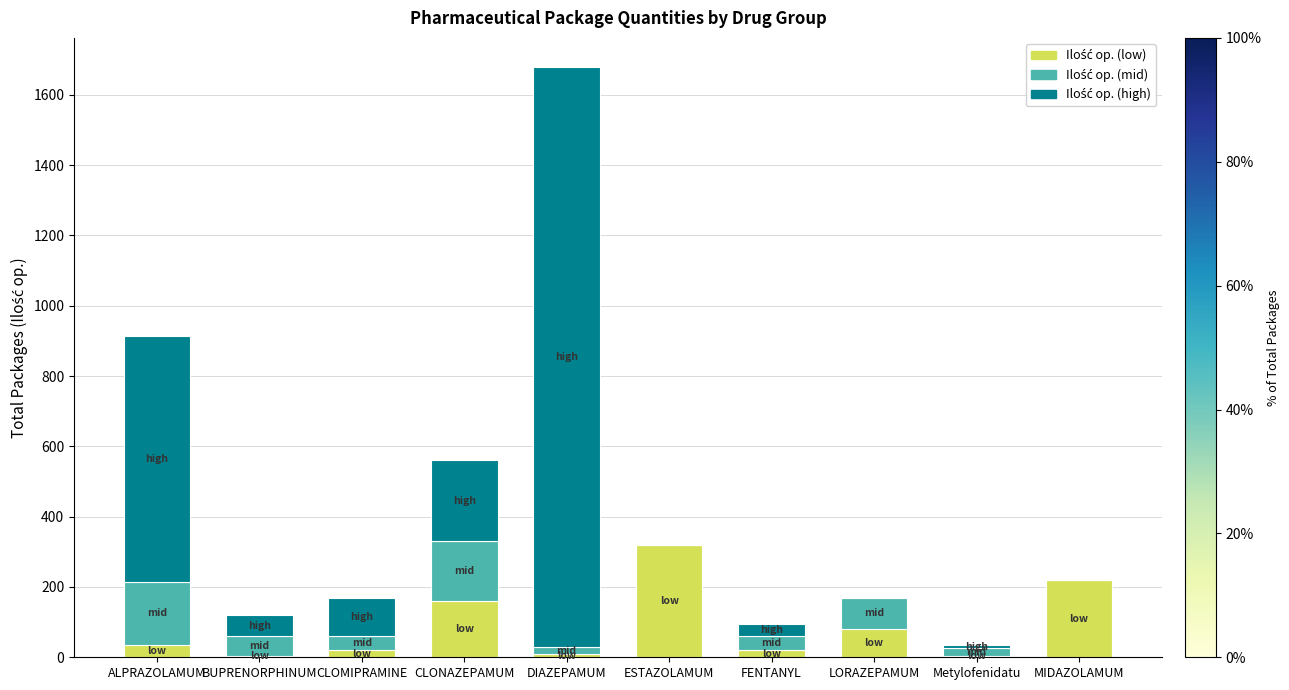

At which category is the sum across all series the highest?

DIAZEPAMUM